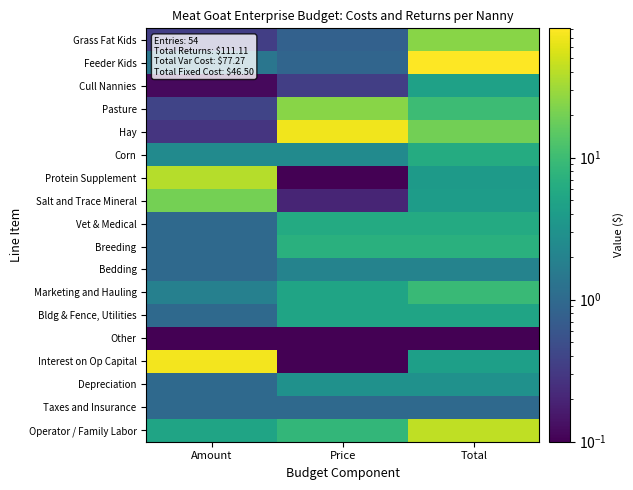

Rank the series by their maximum value, from lowest to highest.

Other, Taxes and Insurance, Bedding, Depreciation, Cull Nannies, Bldg & Fence, Utilities, Vet & Medical, Corn, Breeding, Marketing and Hauling, Salt and Trace Mineral, Pasture, Grass Fat Kids, Protein Supplement, Operator / Family Labor, Hay, Interest on Op Capital, Feeder Kids